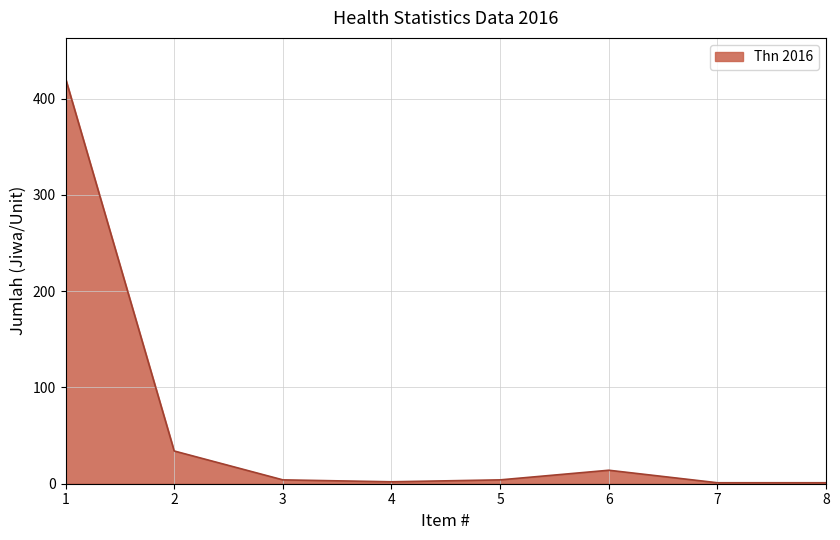

Is it true that the value at 6 is 14?

True